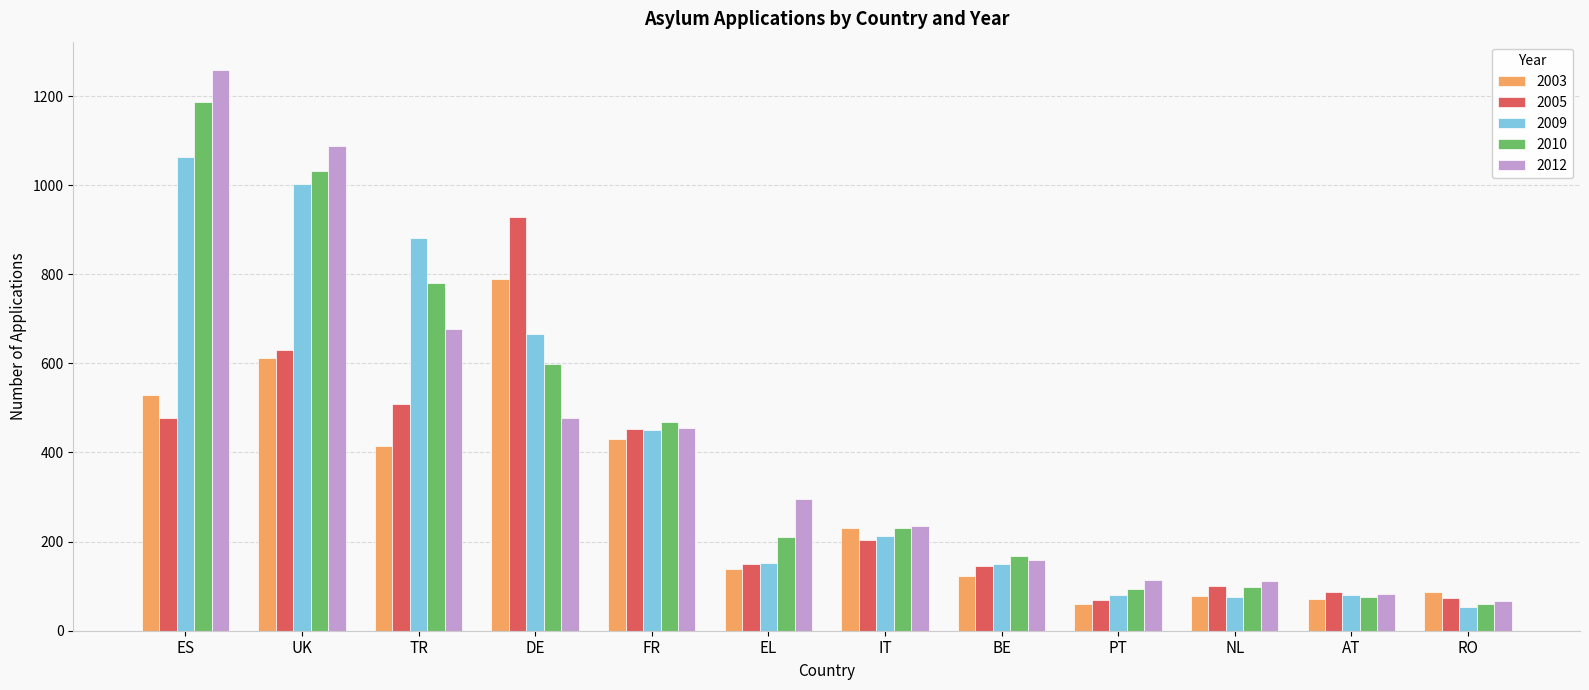

What is the difference between the maximum and second lowest values in the 2012 series?

1176